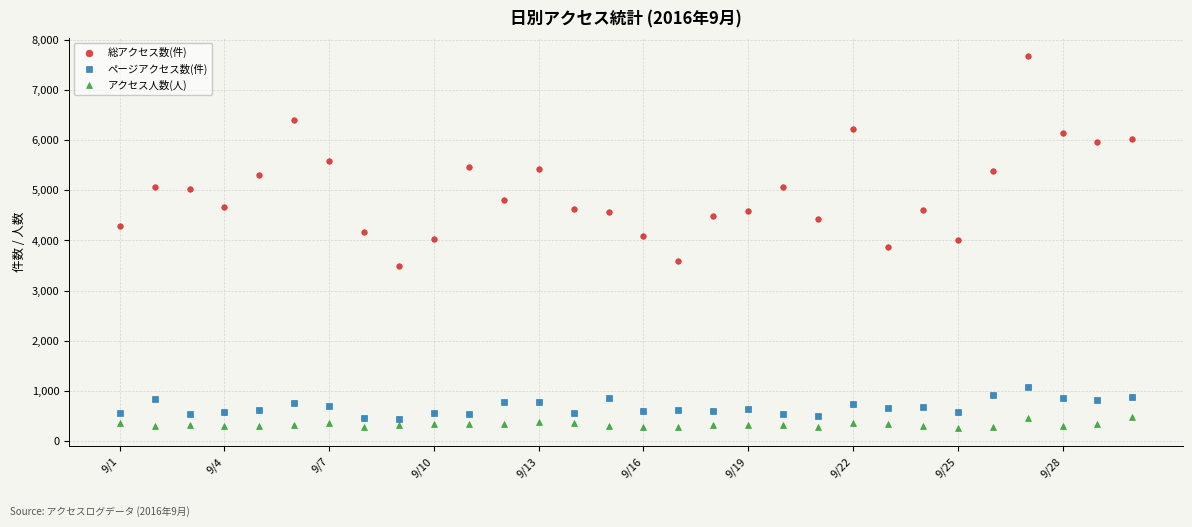

True or false: アクセス人数(人) and ページアクセス数(件) intersect in this chart.

False